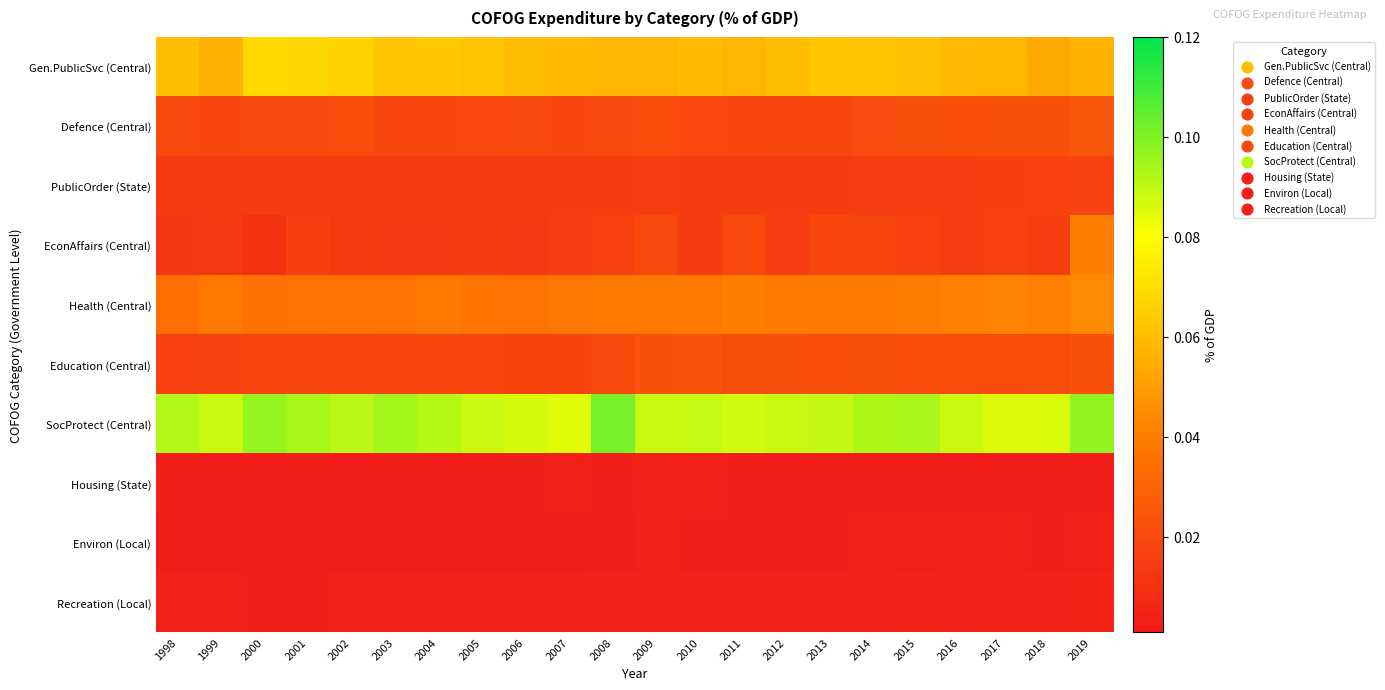

Which series has the largest range (max minus min)?

EconAffairs (Central)